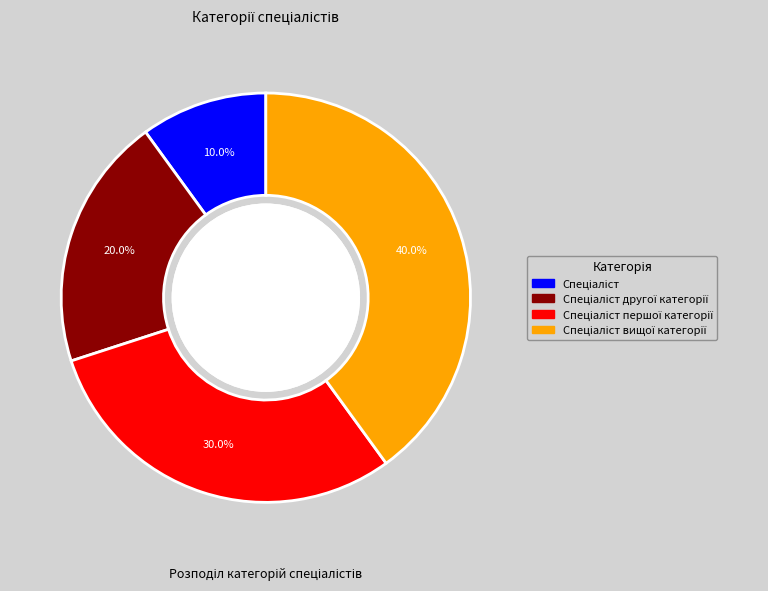

Is there a majority slice in this chart?

No